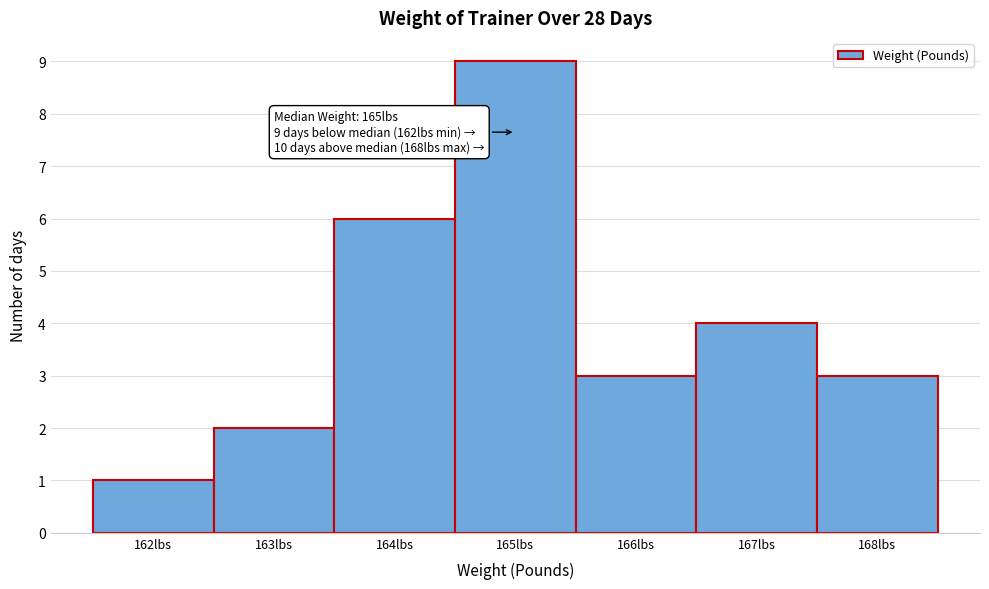

Over which range of the x-axis is the bar tallest?

164.5 to 165.5